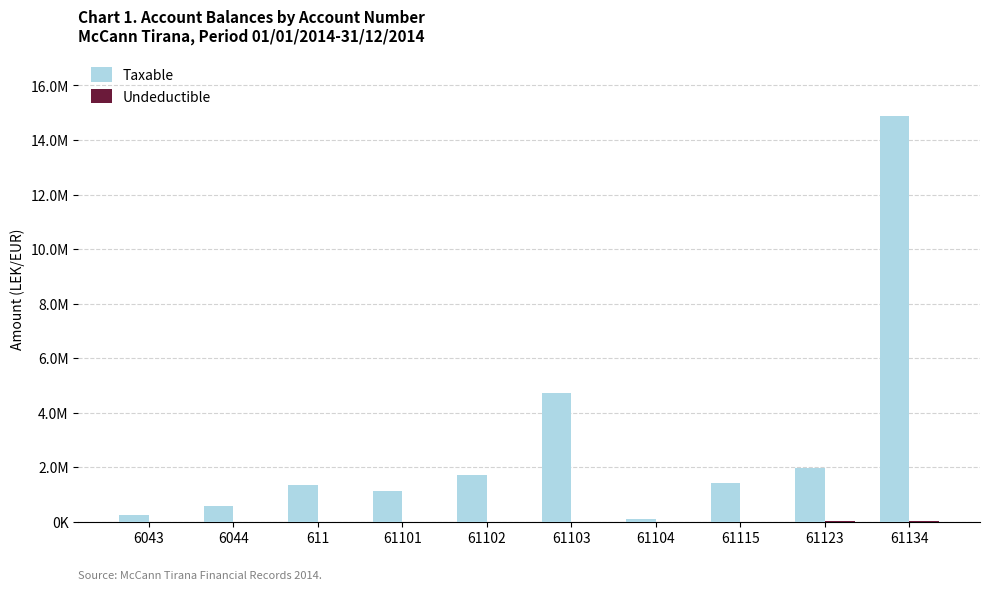

At 61103, list the series in order from largest to smallest.

Taxable, Undeductible